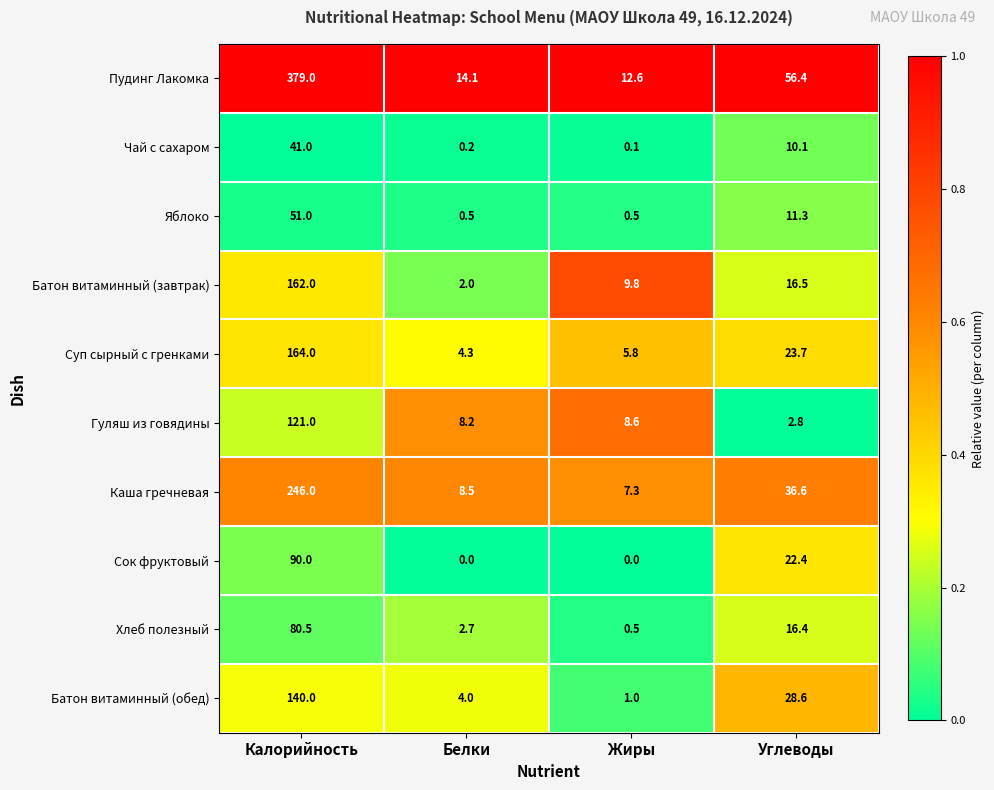

How many data points does each series have?

4